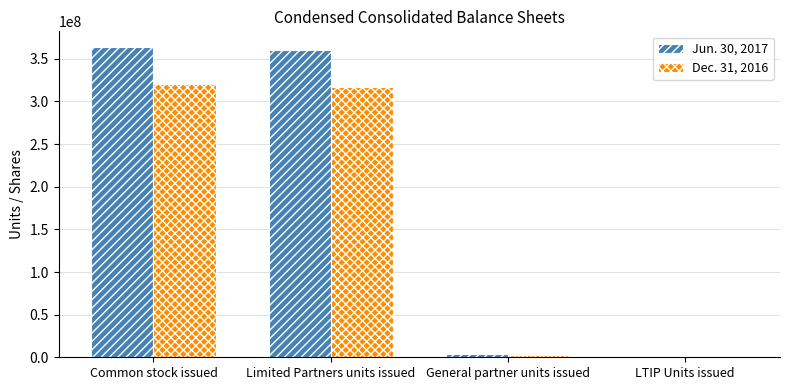

What is the sum of the Jun. 30, 2017 values at LTIP Units issued and Limited Partners units issued?

360672000